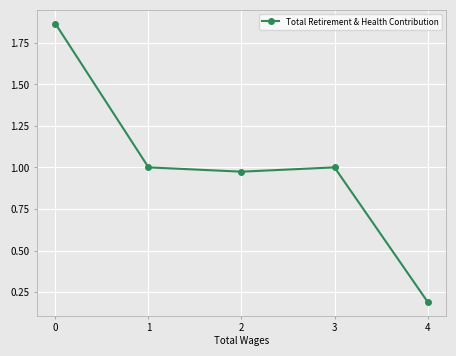

What is the difference between the values at 0 and 1?

0.9